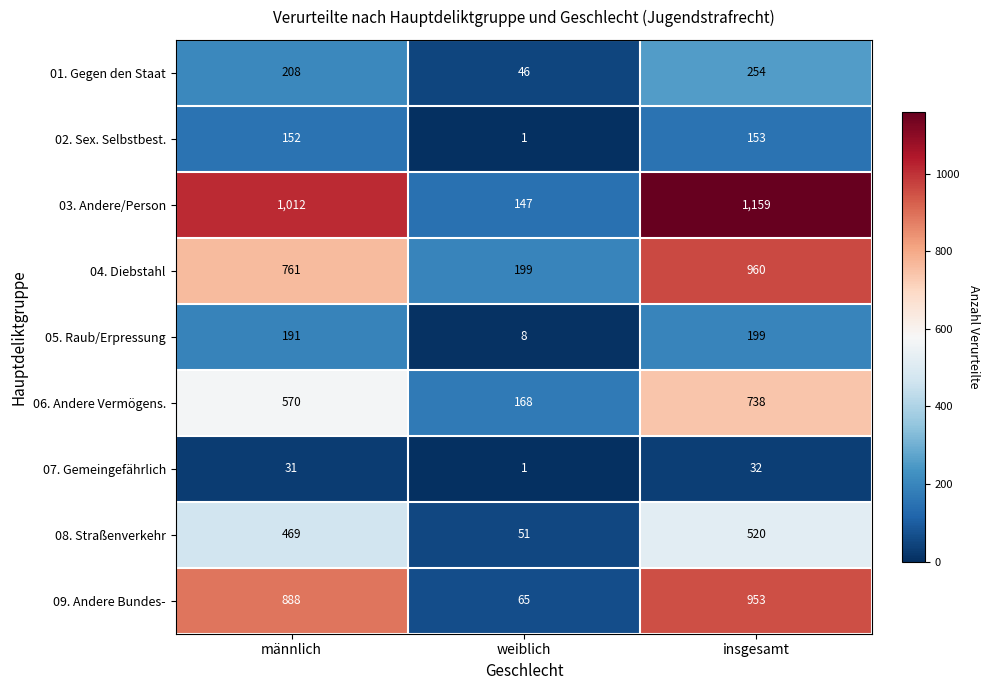

How many series are shown in this chart?

9